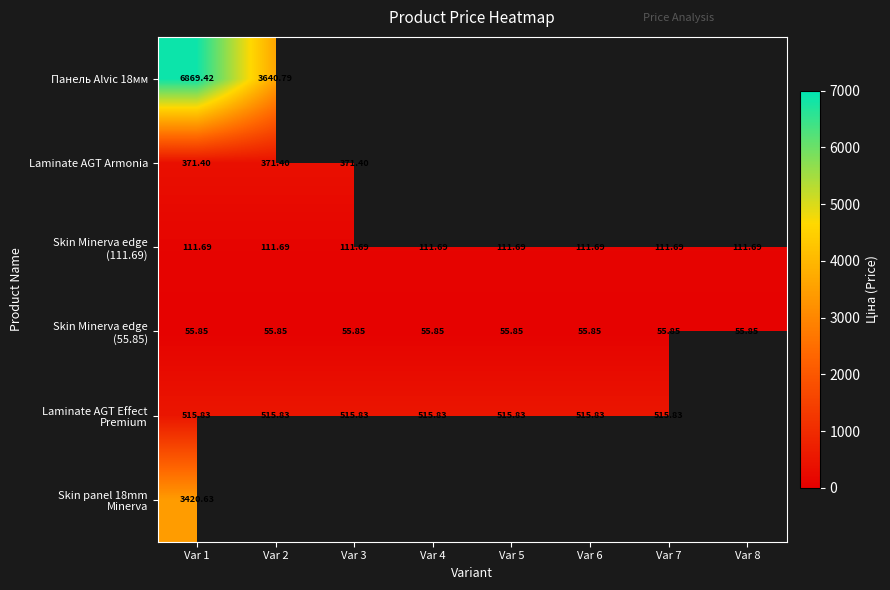

True or false: Laminate AGT Armonia has a value of -146.6 at Var 6.

False